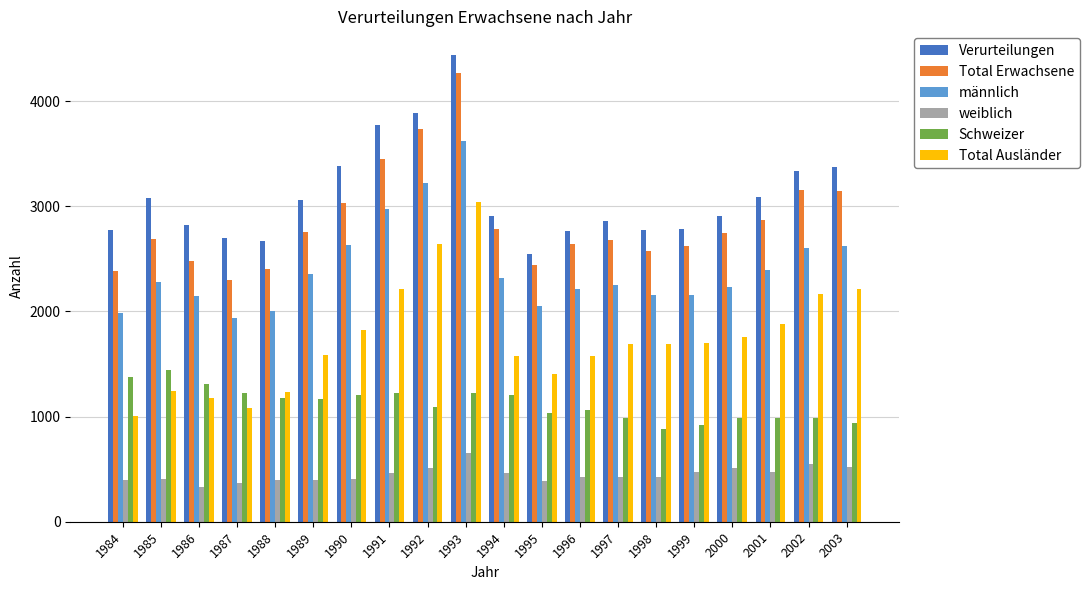

What are all the series names shown in the legend?

Verurteilungen, Total Erwachsene, männlich, weiblich, Schweizer, Total Ausländer